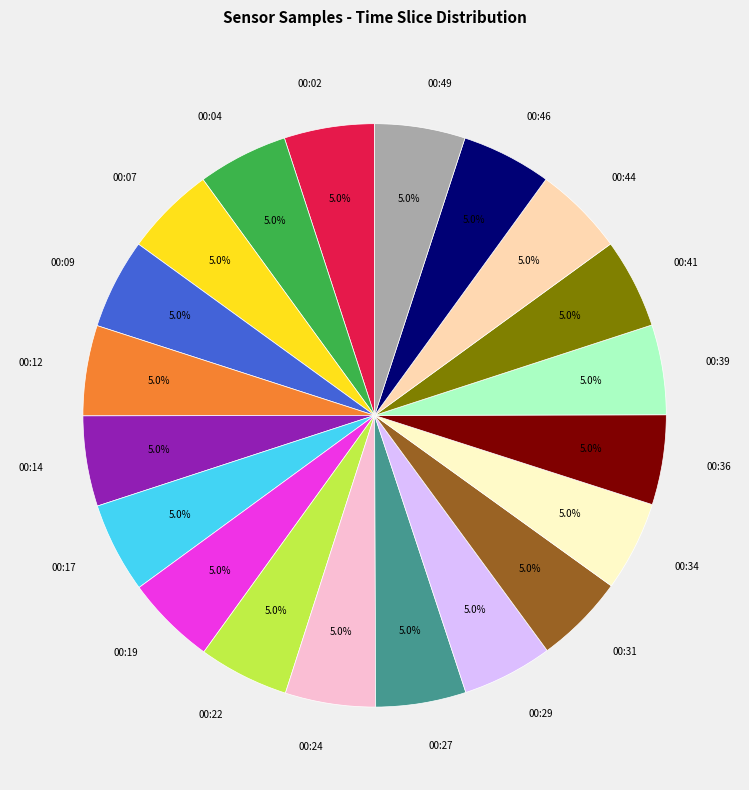

Is it true that 00:12 is 14% of the pie?

False